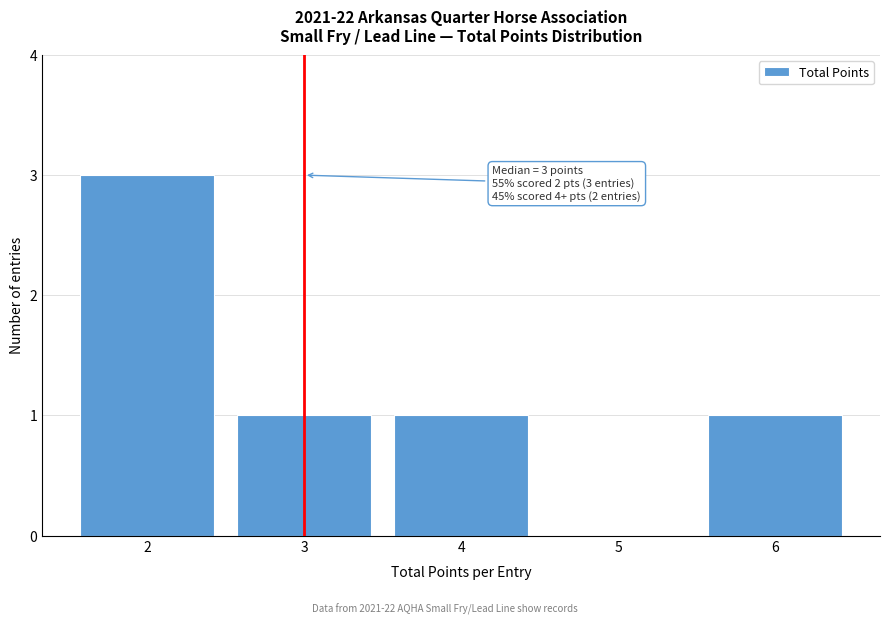

Reading left to right, transcribe all the data shown in this chart.

2=3	3=1	4=1	5=0	6=1